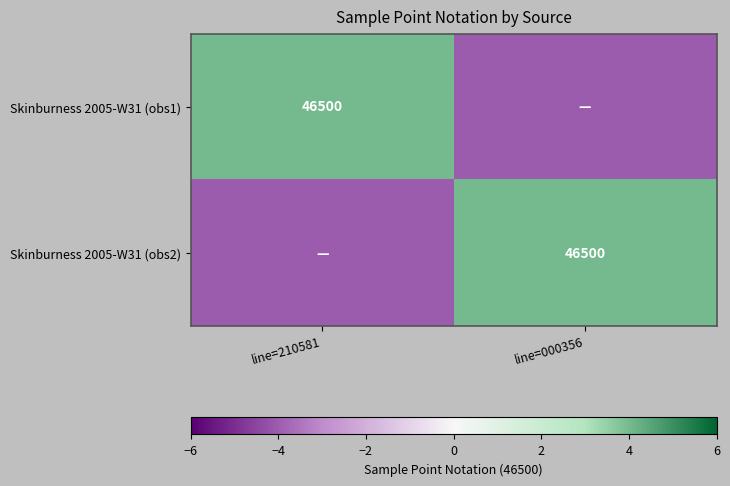

The value of Skinburness 2005-W31 (obs1) at line=210581 is 13064. True or false?

False